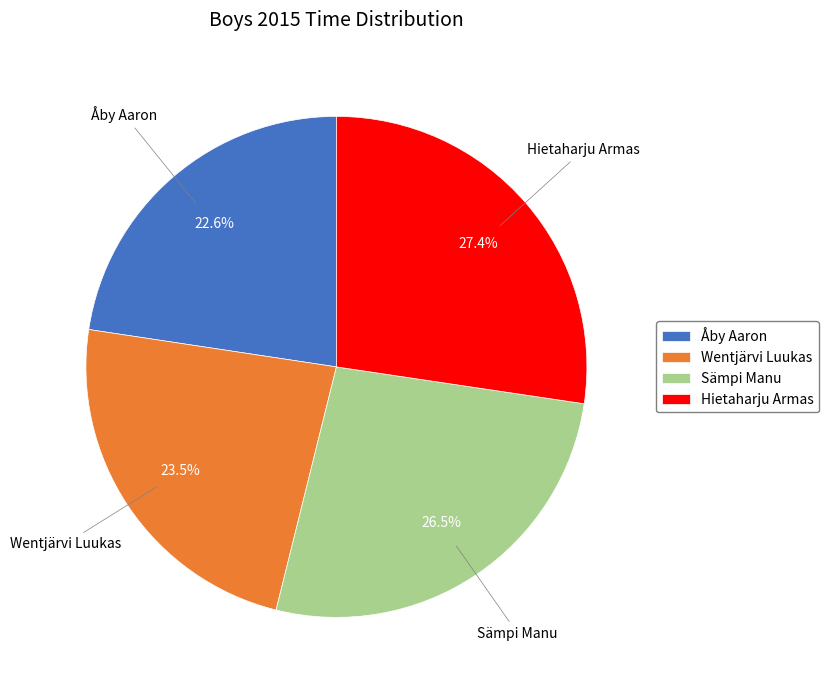

Which has a higher value, Wentjärvi Luukas or Åby Aaron?

Wentjärvi Luukas